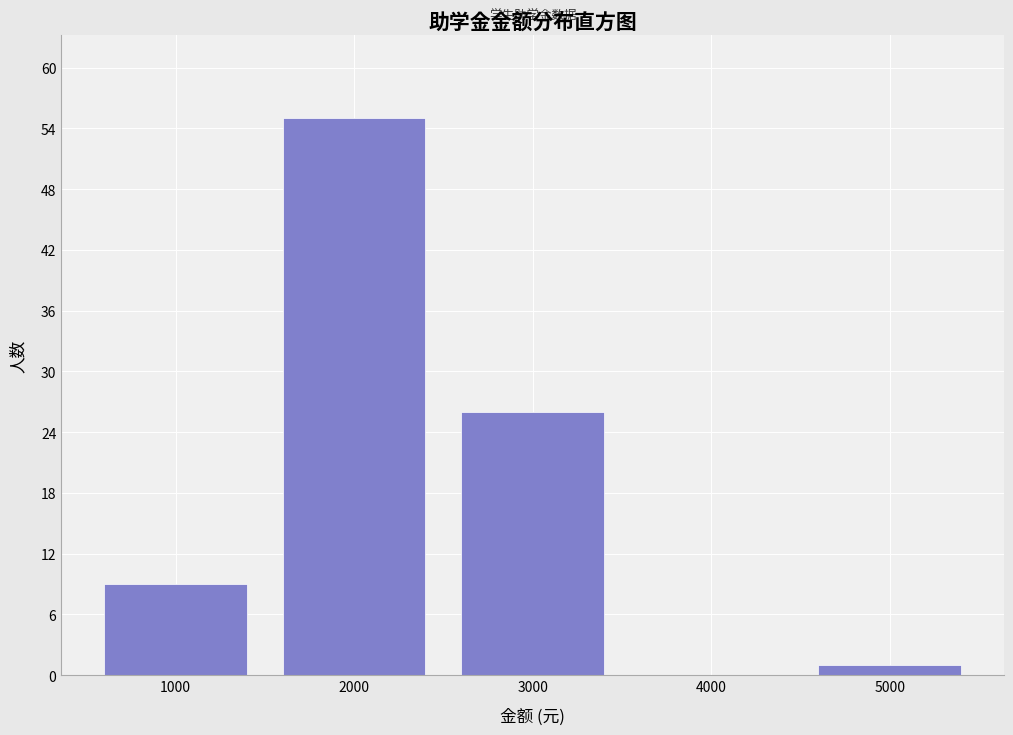

Reading left to right, list all the values displayed in this chart.

1000=9	2000=55	3000=26	4000=0	5000=1